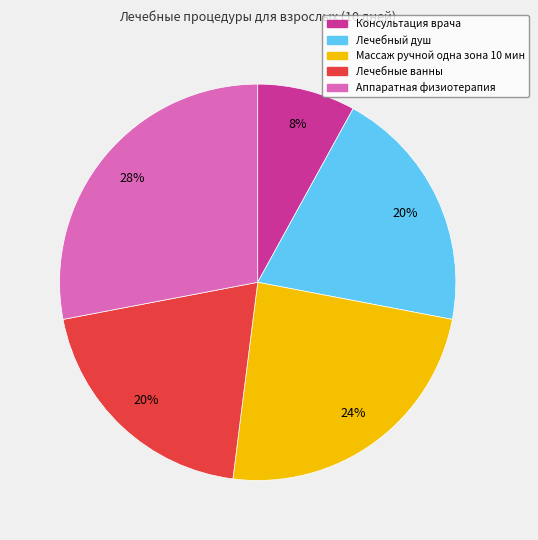

To the nearest percent, what is the average slice percentage?

20%